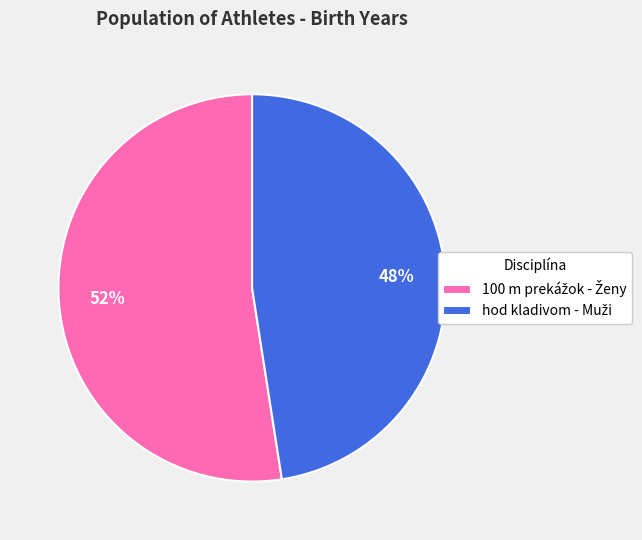

Is there a majority slice in this chart?

Yes